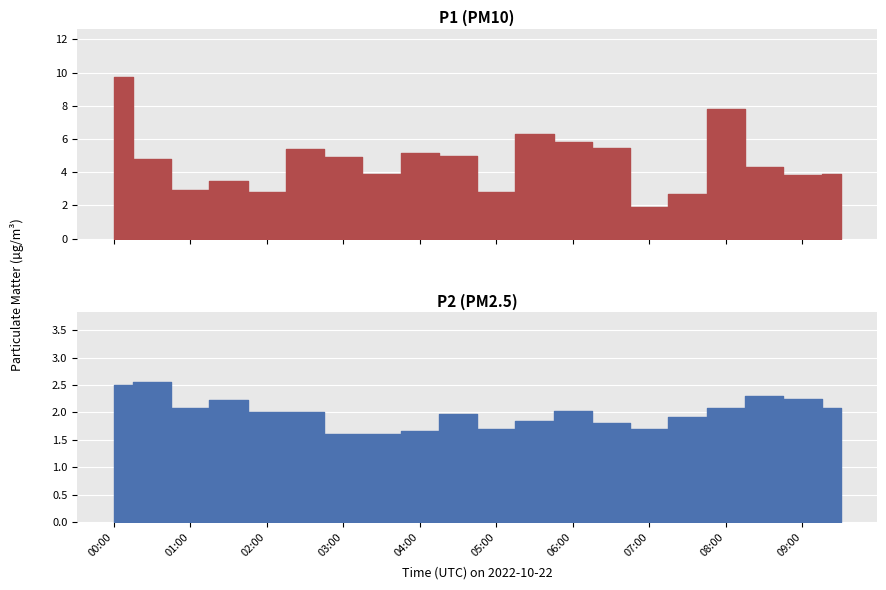

True or false: P1 has a value of 13.4 at 00:00.

False